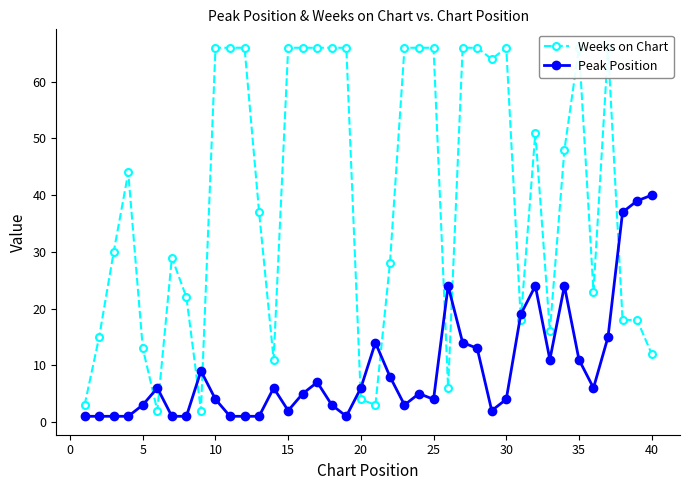

At how many categories does at least one series exceed 1?

40